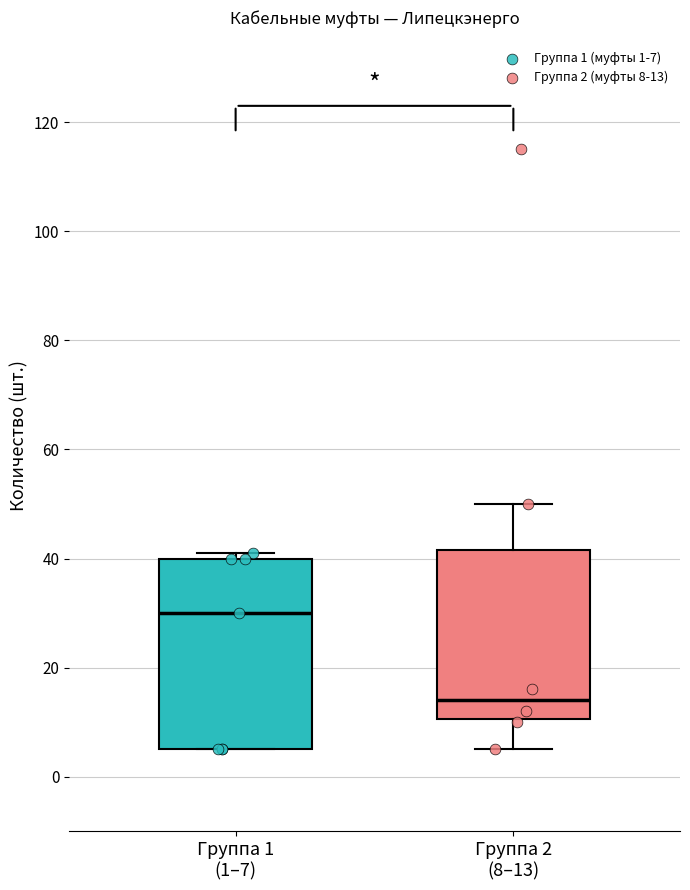

Which box is the tallest, from its lower edge to its upper edge?

Группа 1 (1–7)